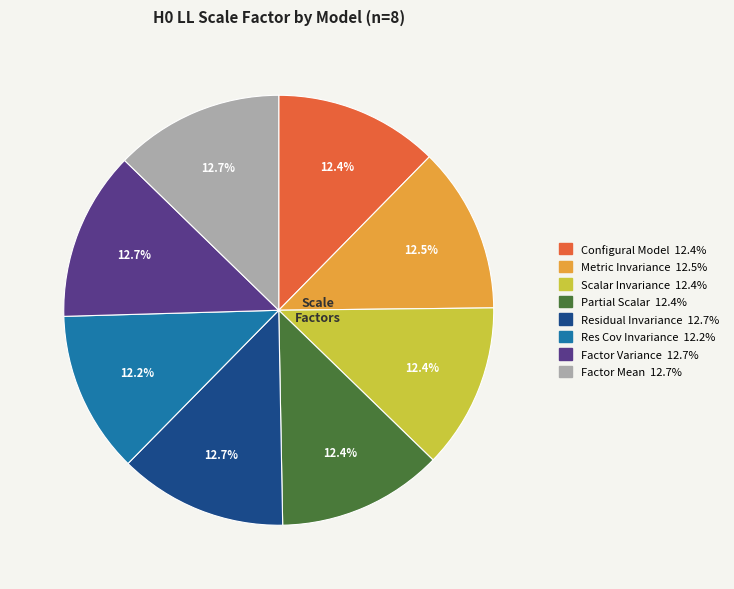

The Res Cov Invariance slice represents 1% of the pie. True or false?

False